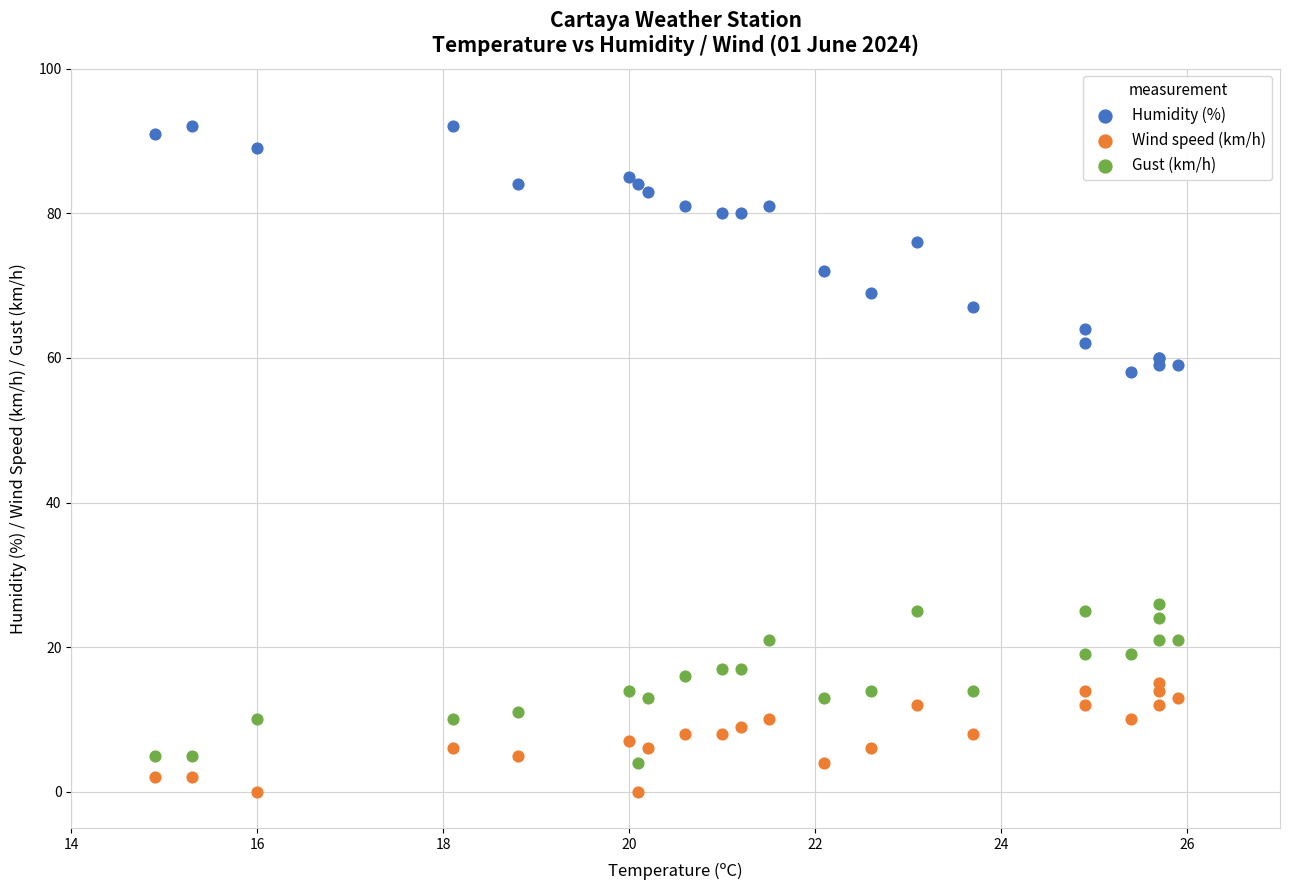

Which series has the largest Y range (max minus min)?

Humidity (%)